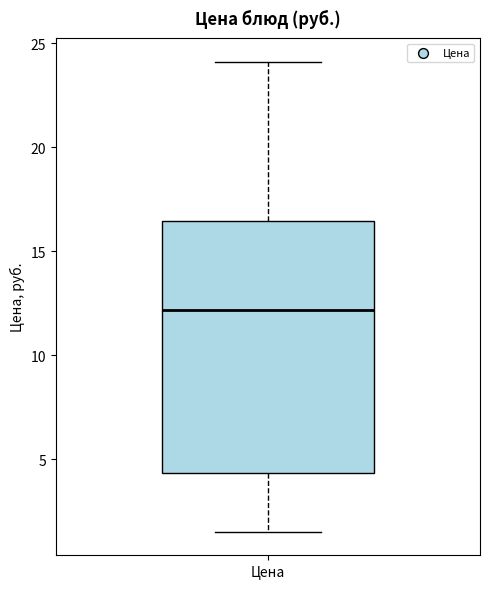

Read this box plot against the y-axis: the position of the median line, the range covered by the box, and the ends of both whiskers. The values are not printed on the chart, so give them approximately, as read against the axis.

median 12.0, box 4.5 to 16.5, whiskers 1.5 to 24.0